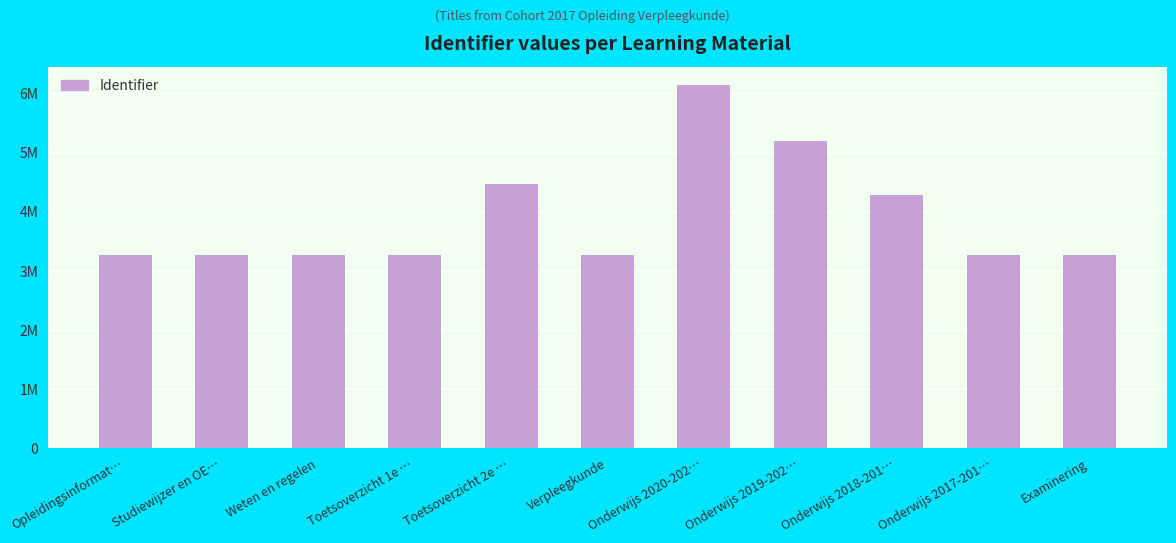

Are the bars horizontal?

No